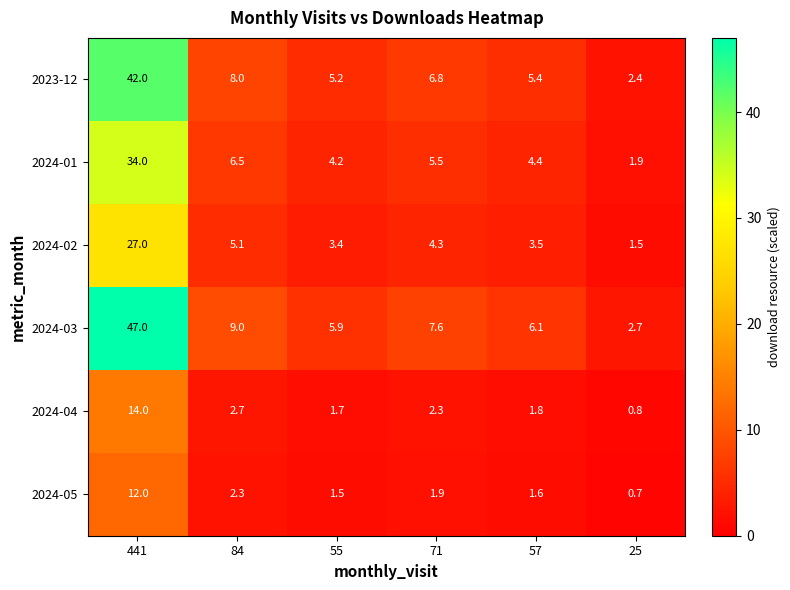

Is the value of 2024-01 at 25 greater than the value of 2024-03 at 55?

No